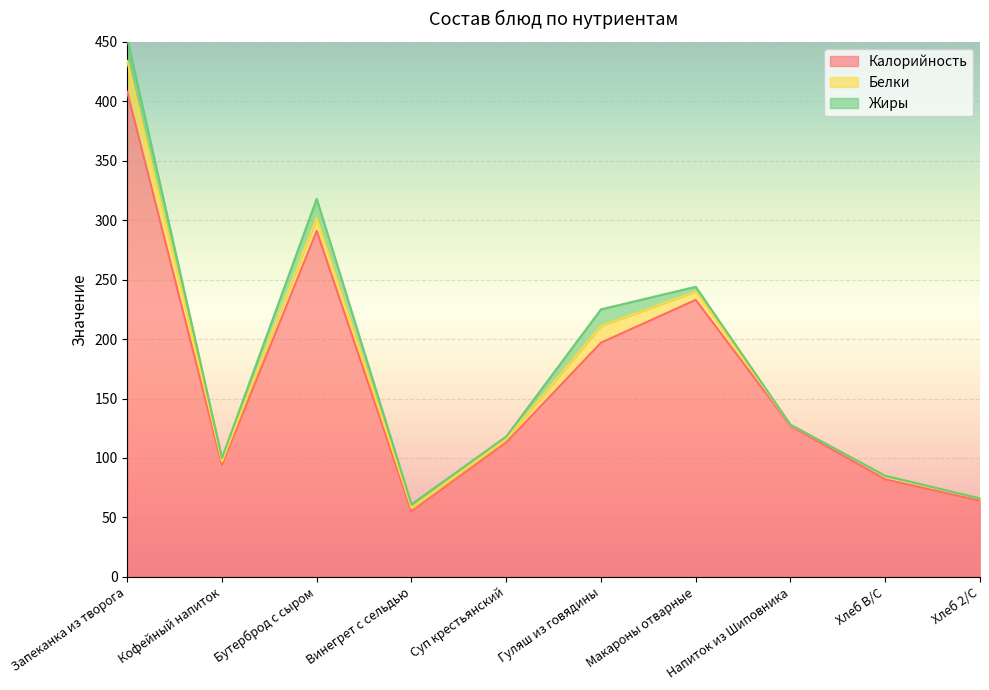

What is the difference between the second highest and minimum values in the Жиры series?

16